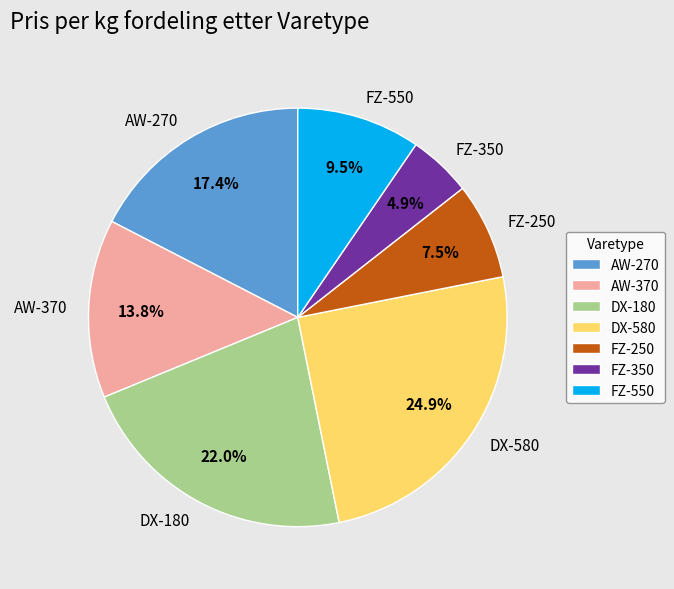

True or false: DX-580 accounts for 25% of the total.

True